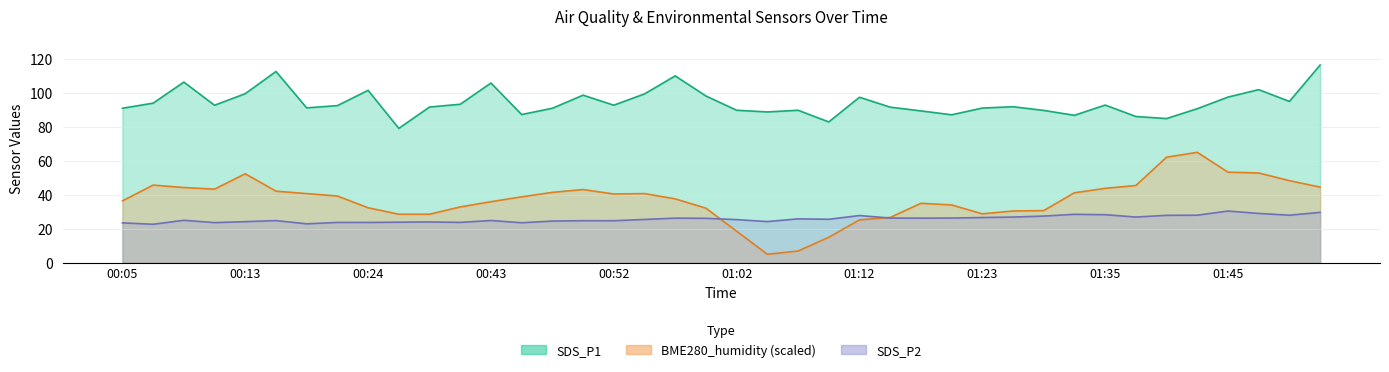

What is the difference between the second highest and second lowest values in the BME280_humidity series?

55.2